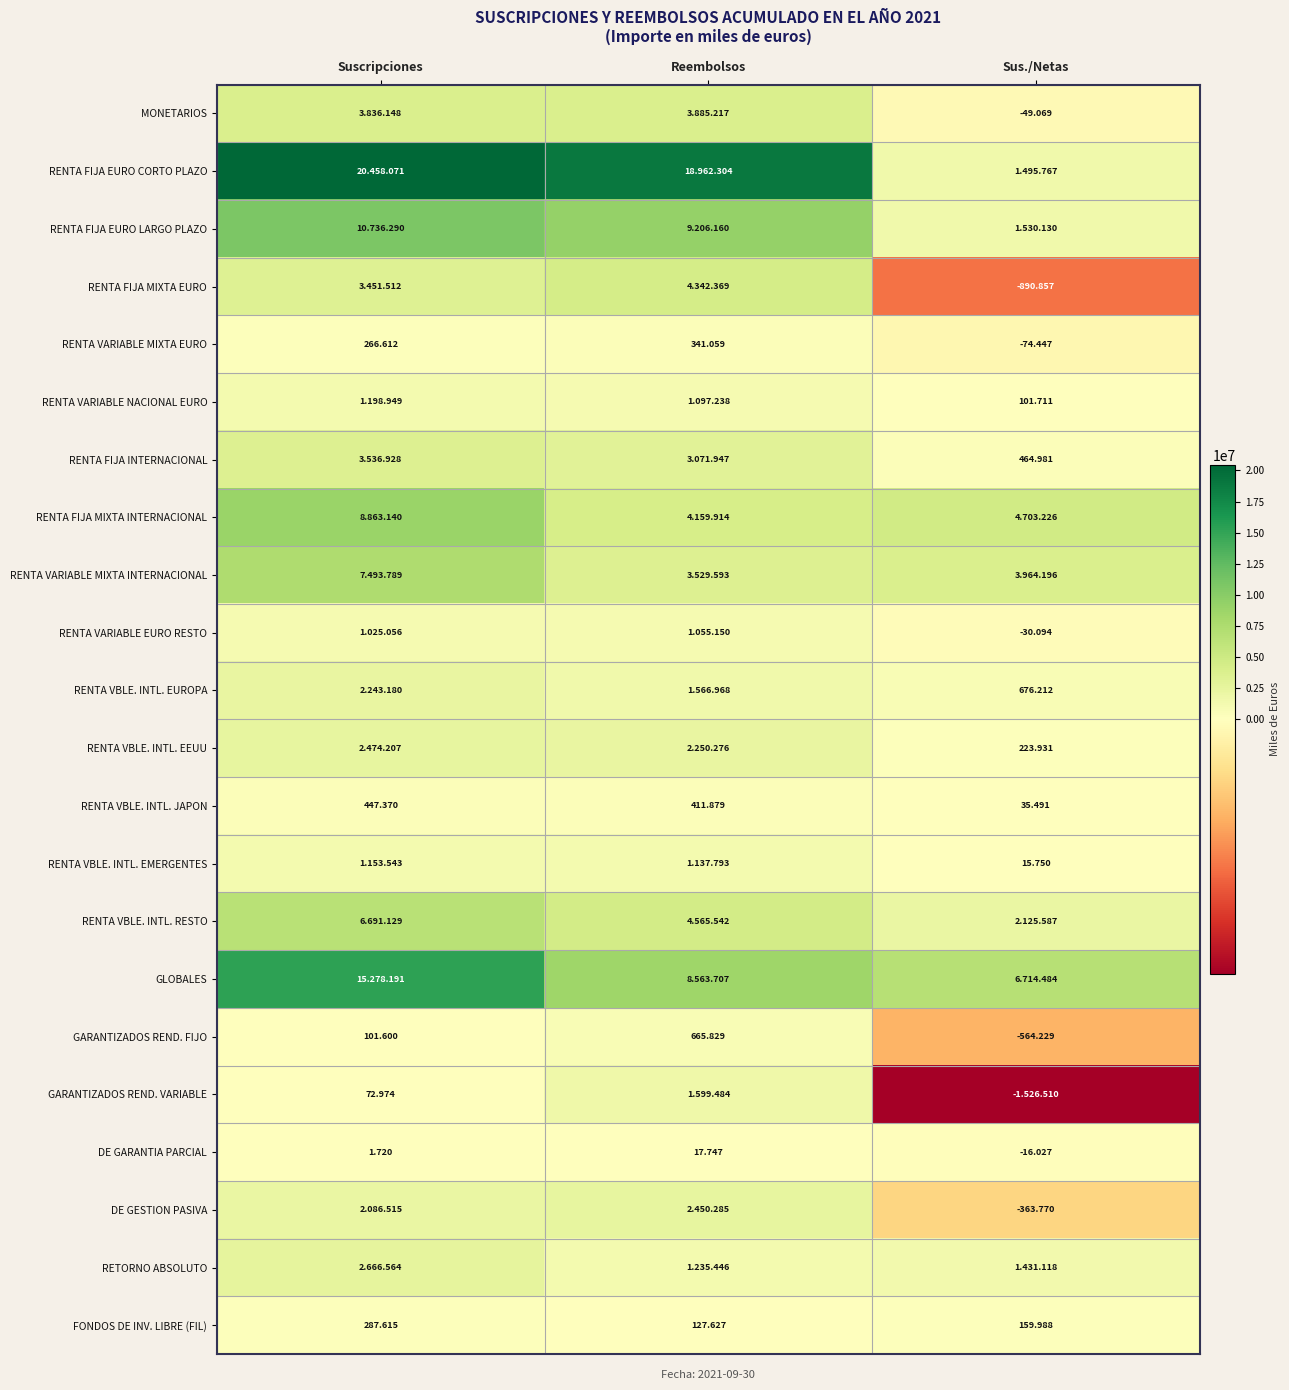

List the labels in order of RENTA VARIABLE MIXTA EURO value, smallest first.

Sus./Netas, Suscripciones, Reembolsos